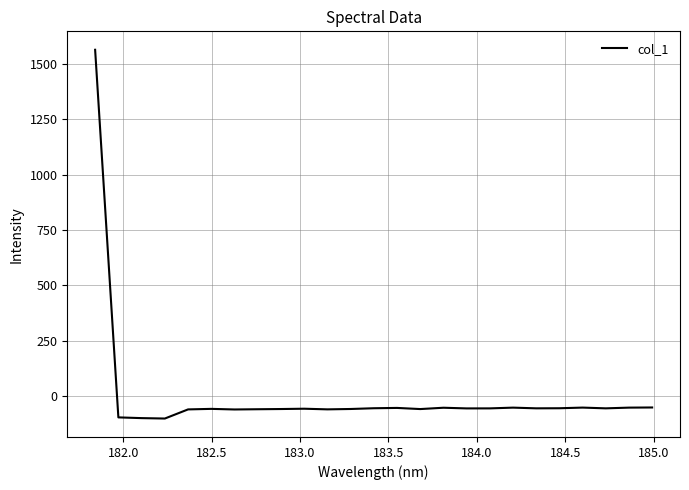

What is the greatest value displayed?

1564.0